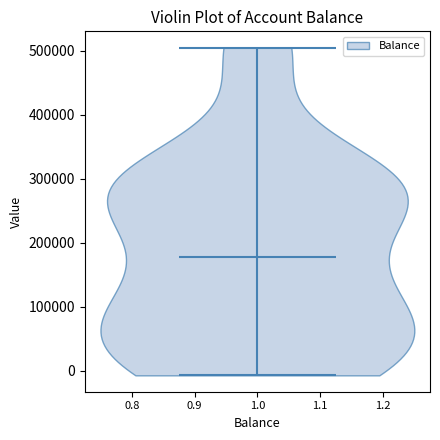

Read this violin plot against the y-axis: where its median line is, and the lowest and highest points the violin reaches. The values are not printed on the chart, so give them approximately, as read against the axis.

median line 180000, lowest point -10000, highest point 500000